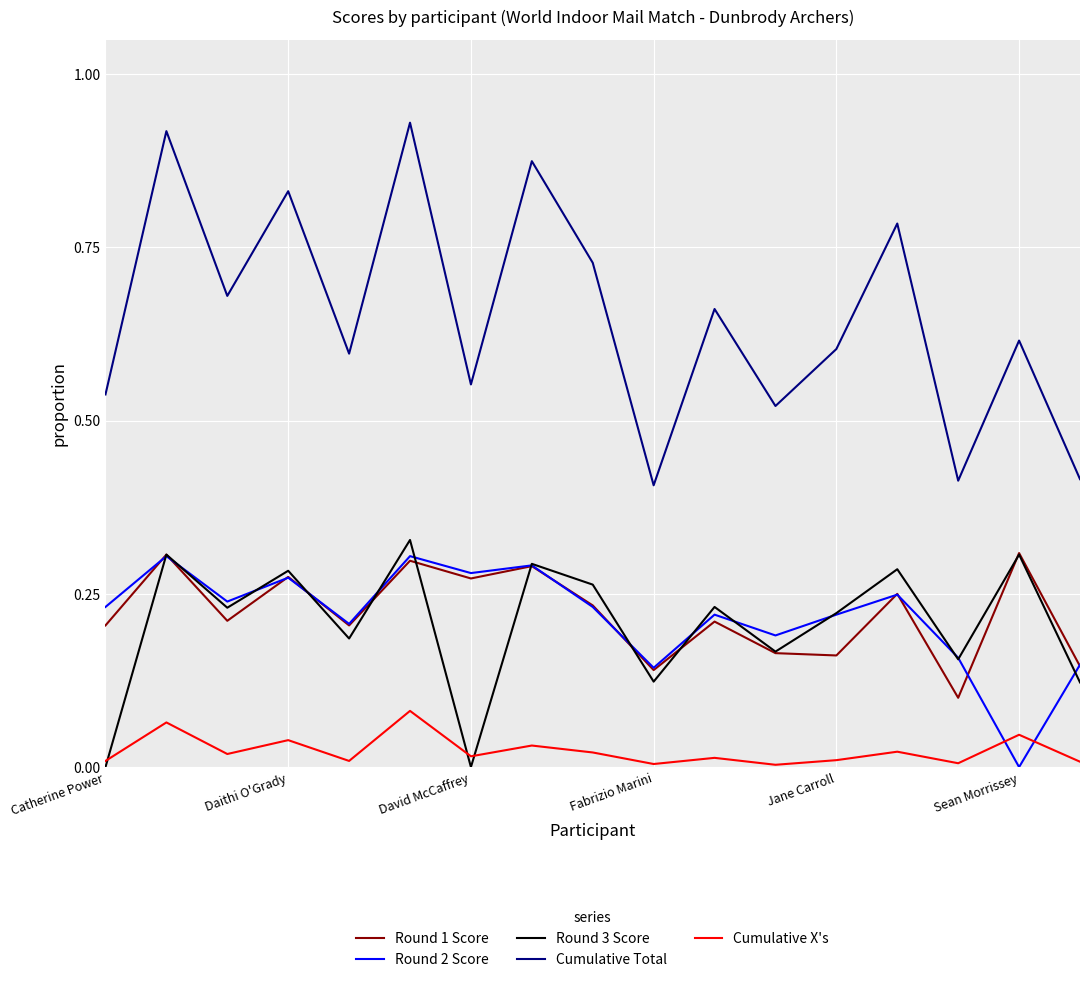

True or false: Round 3 Score and Cumulative Total intersect in this chart.

False